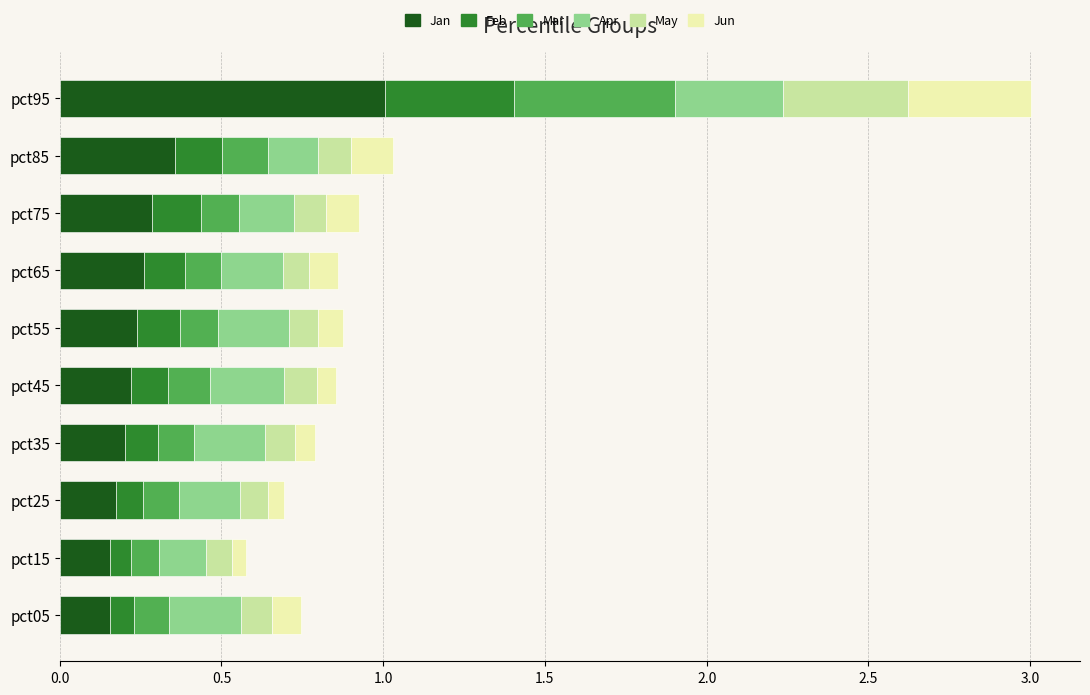

What are all the series names shown in the legend?

Jan, Feb, Mar, Apr, May, Jun